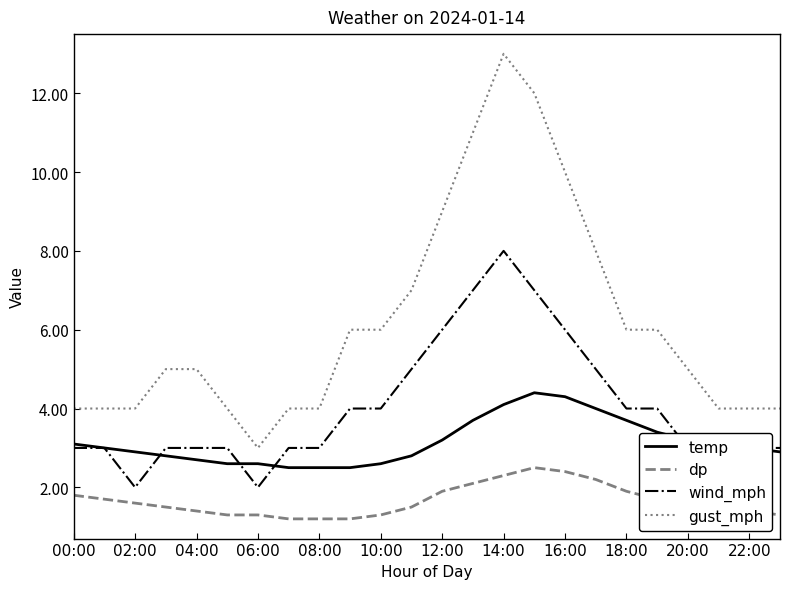

How many lines are shown in the chart?

4